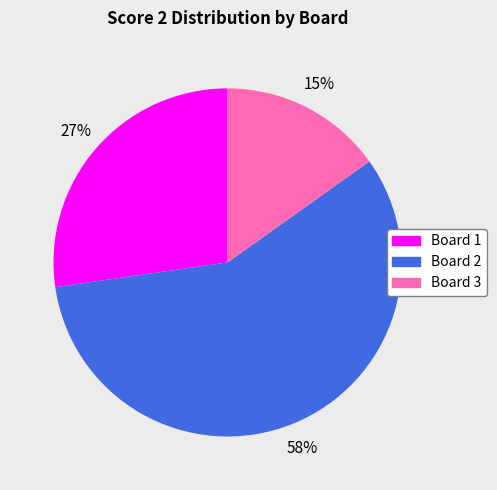

To the nearest percent, what is the average slice percentage?

33%